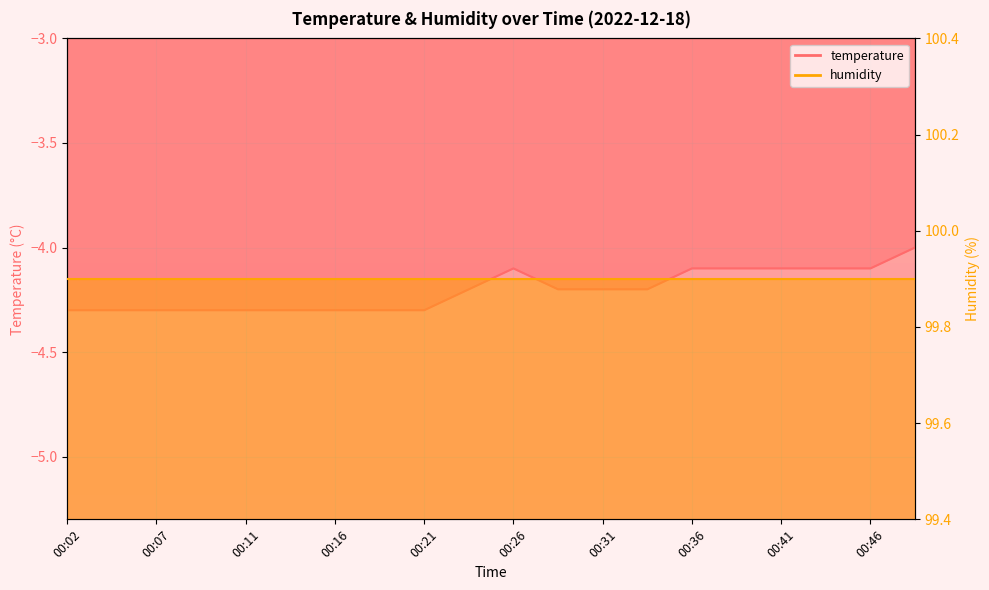

The humidity_line series shows 99.9 at 00:07. True or false?

True